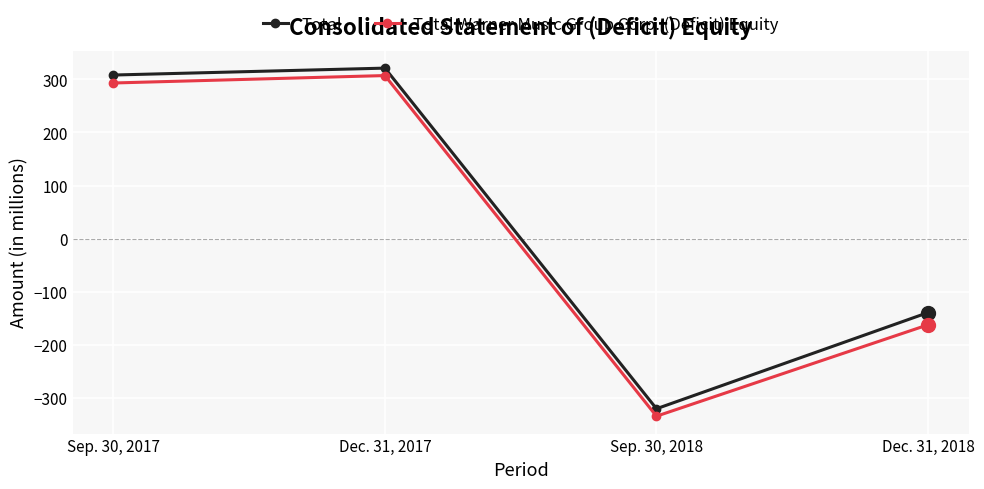

Reading left to right, list all the values displayed in this chart.

Total: 308	321	-320	-139
Total Warner Music Group Corp. (Deficit) Equity: 293	307	-334	-162